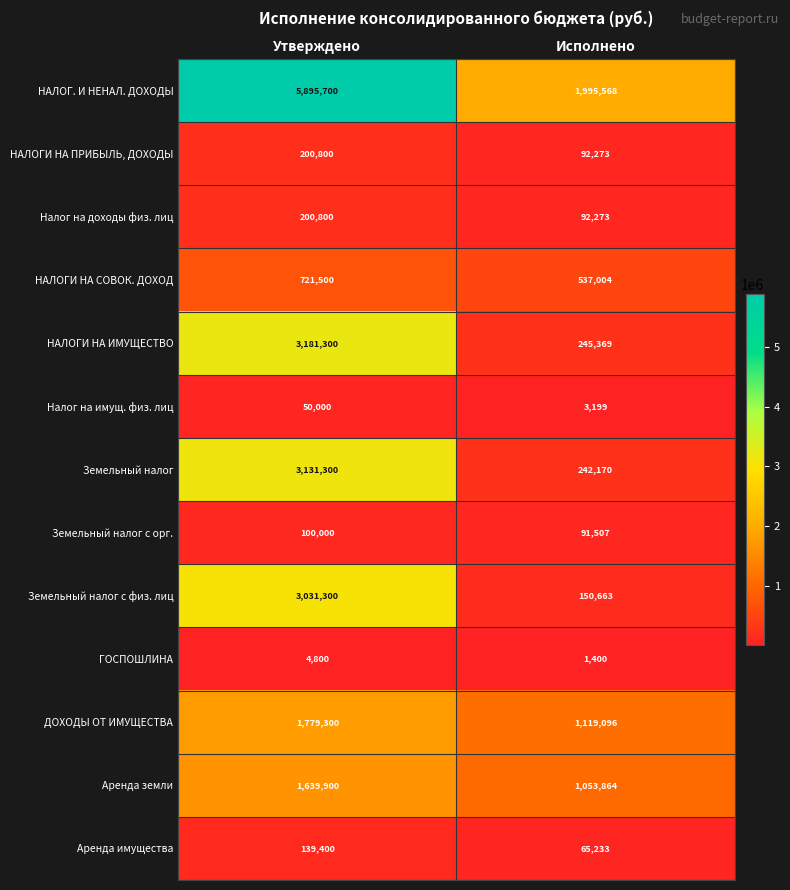

Which series changed the most between Утверждено and Исполнено?

НАЛОГ. И НЕНАЛ. ДОХОДЫ